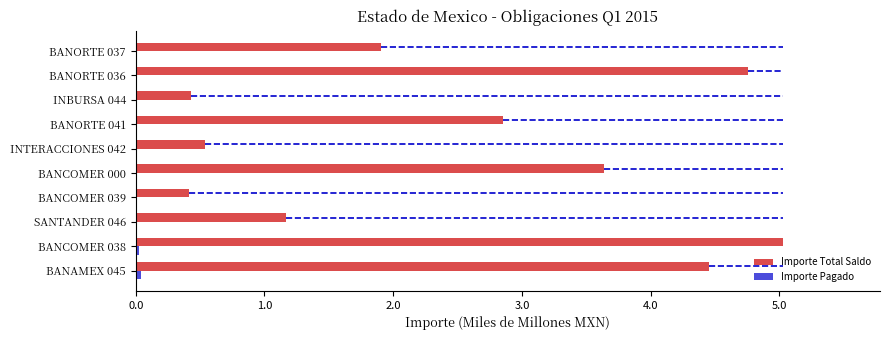

Between BANCOMER 038 and BANORTE 041, which series saw the biggest shift?

Importe Total Saldo